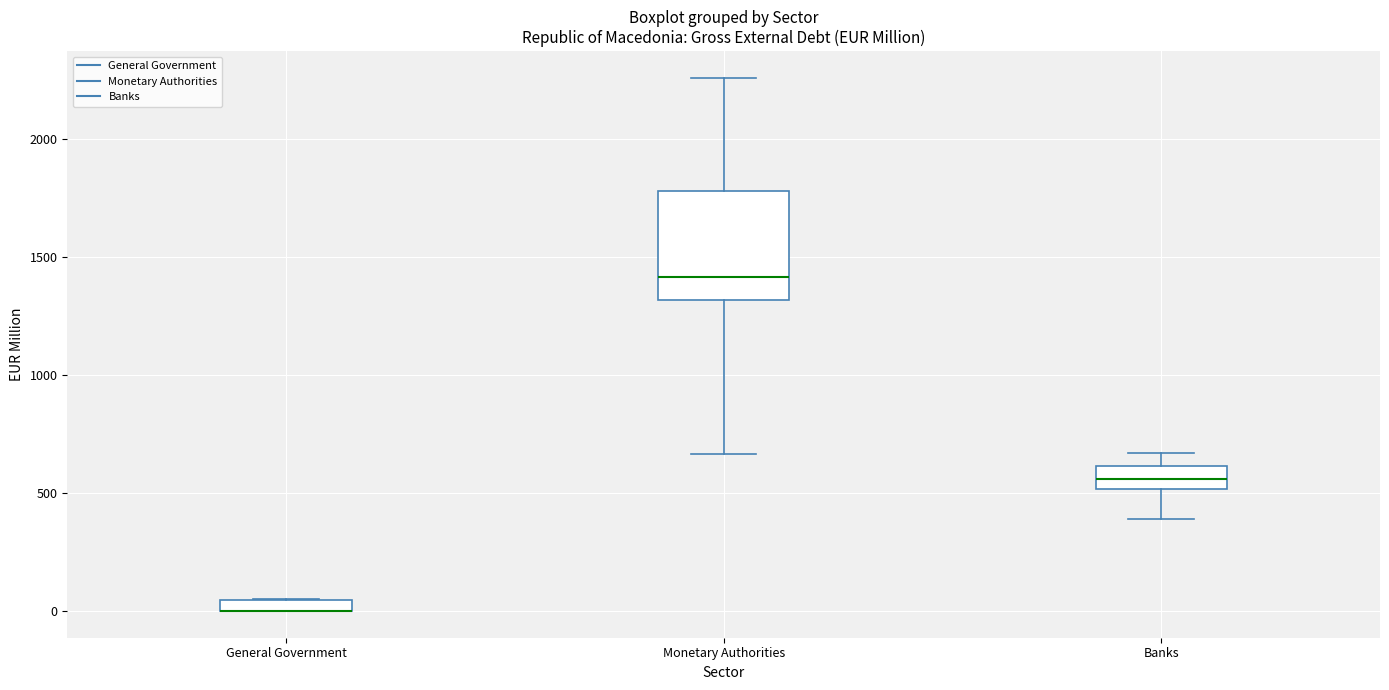

Where does the upper whisker of the box for Banks end on the y-axis? The values are not printed on the chart, so give them approximately, as read against the axis.

650